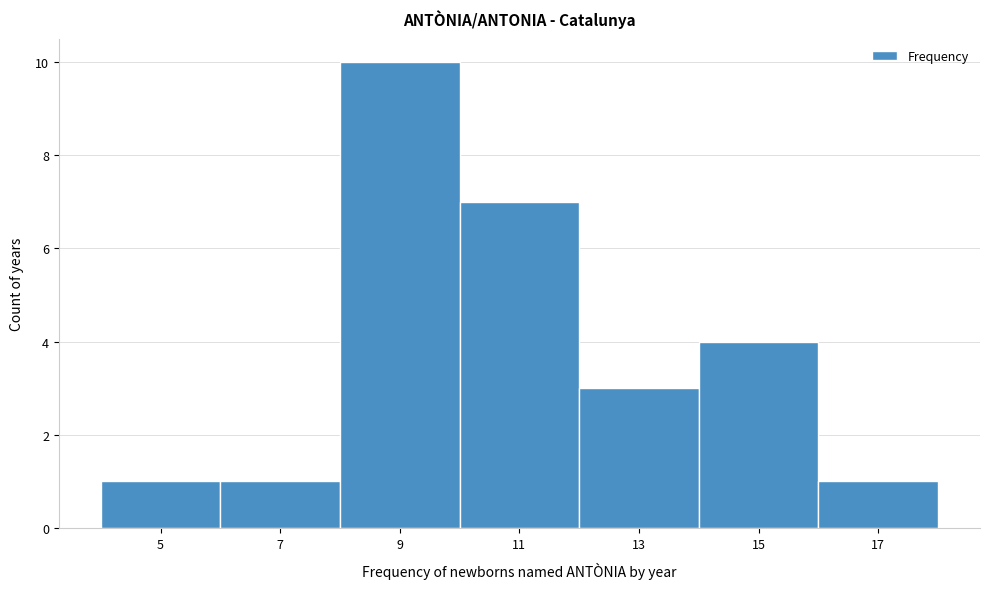

Reading left to right, what are all the values shown in this chart?

5=1	7=1	9=10	11=7	13=3	15=4	17=1